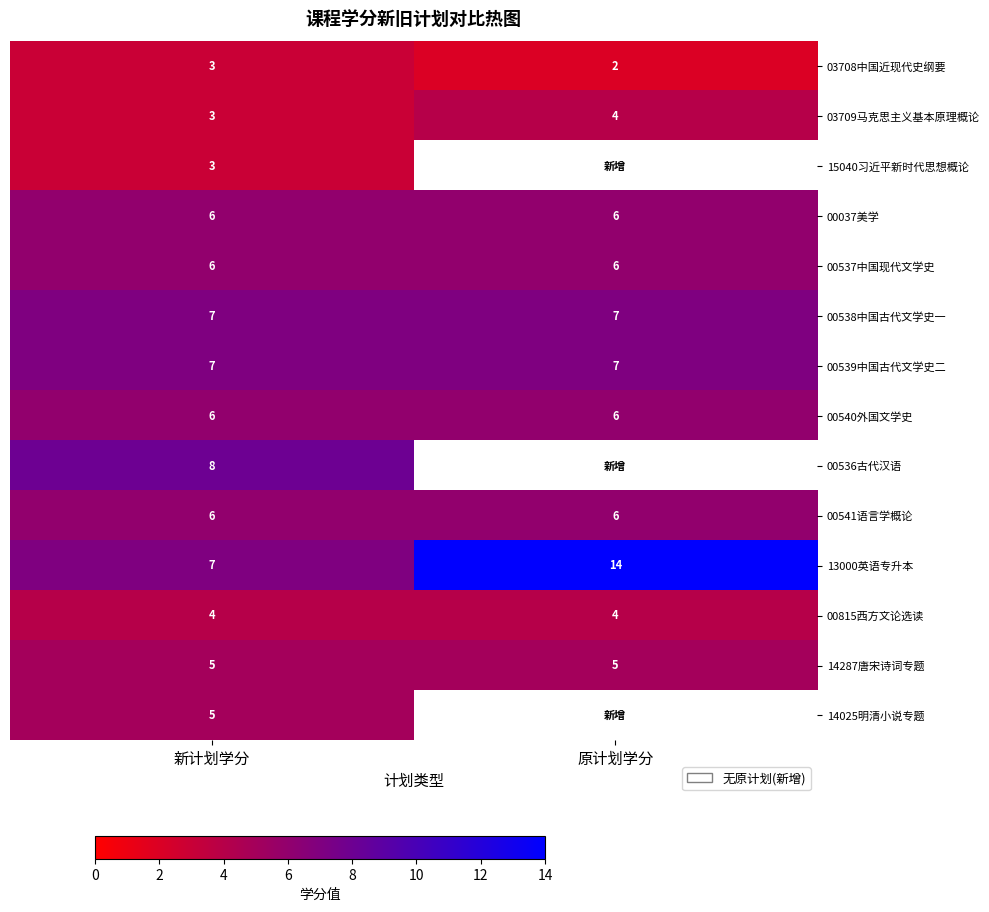

What is the highest value of the 14287唐宋诗词专题 series?

5